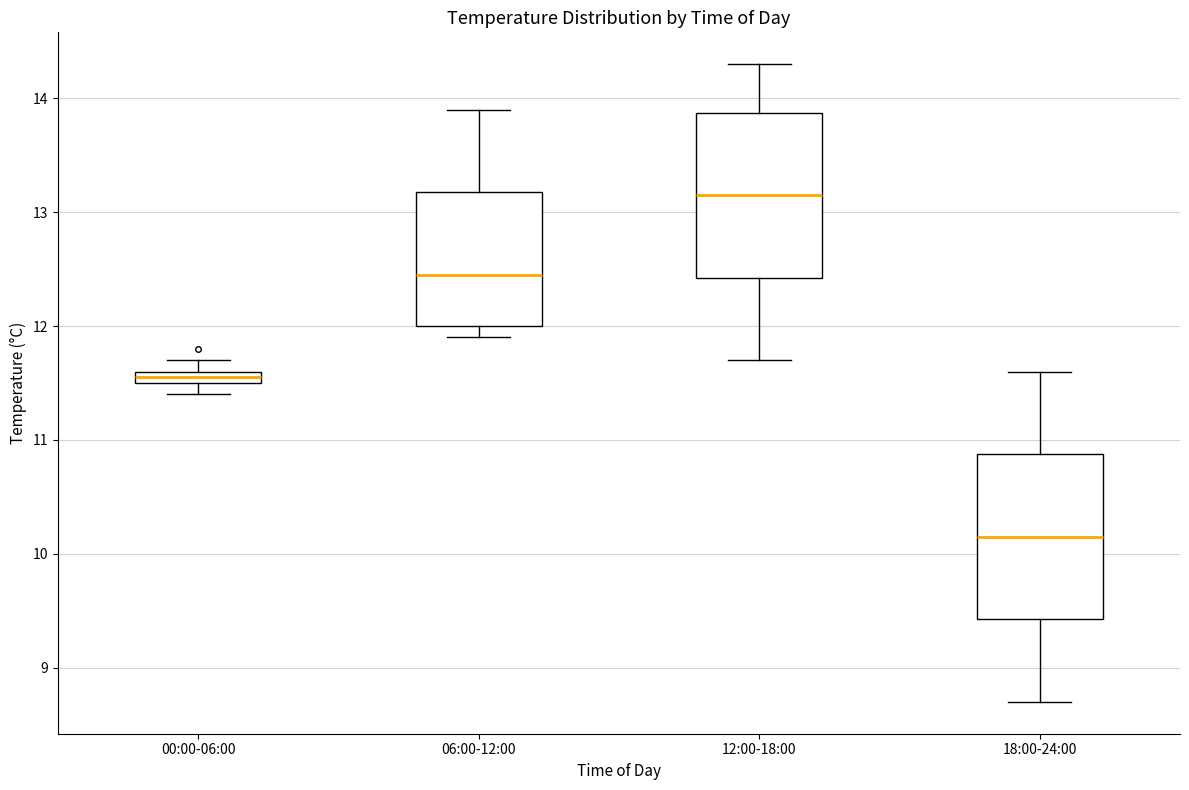

Which box has the lowest median line?

18:00-24:00